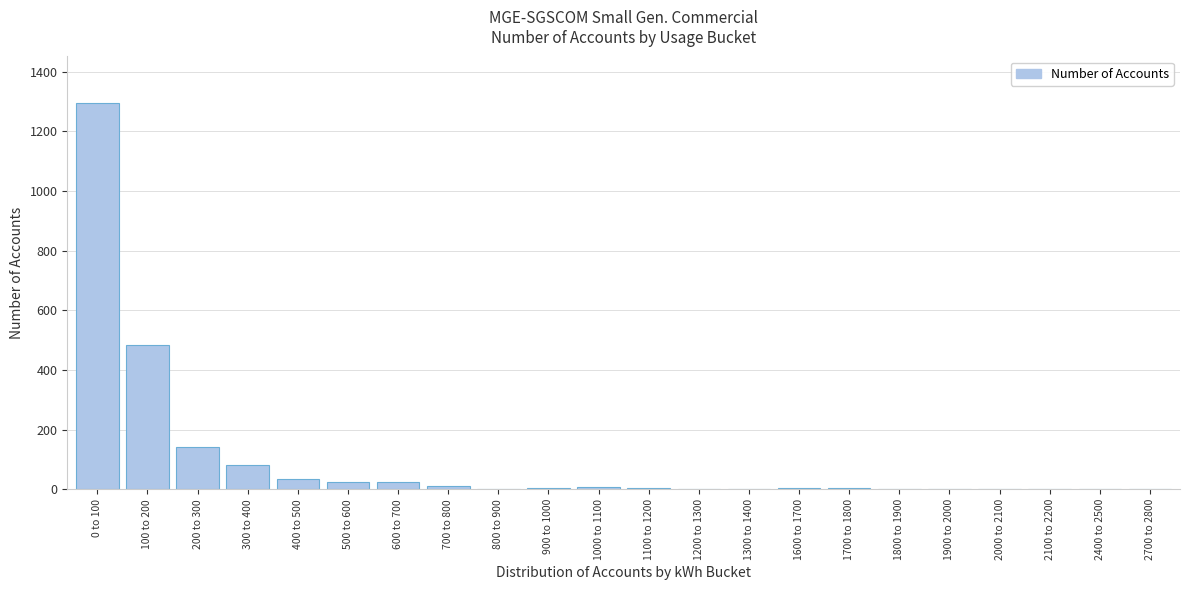

Where is the data nearest to the value 648?

100 to 200